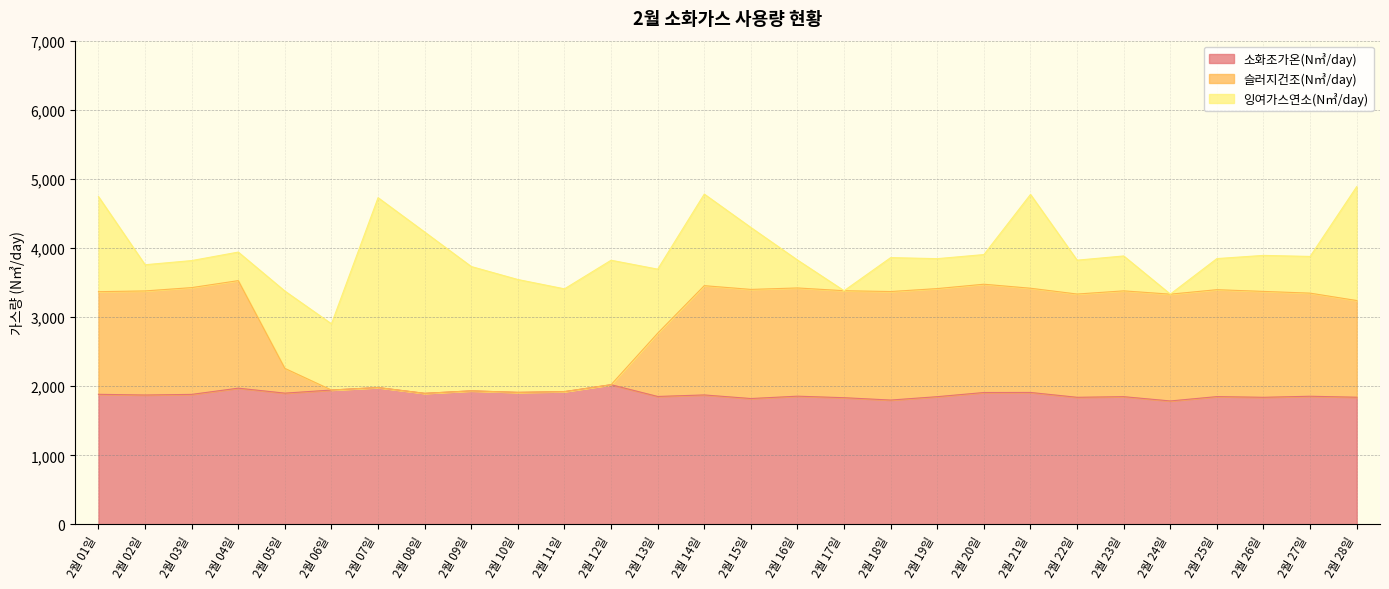

What is the minimum value shown in the chart?

1787